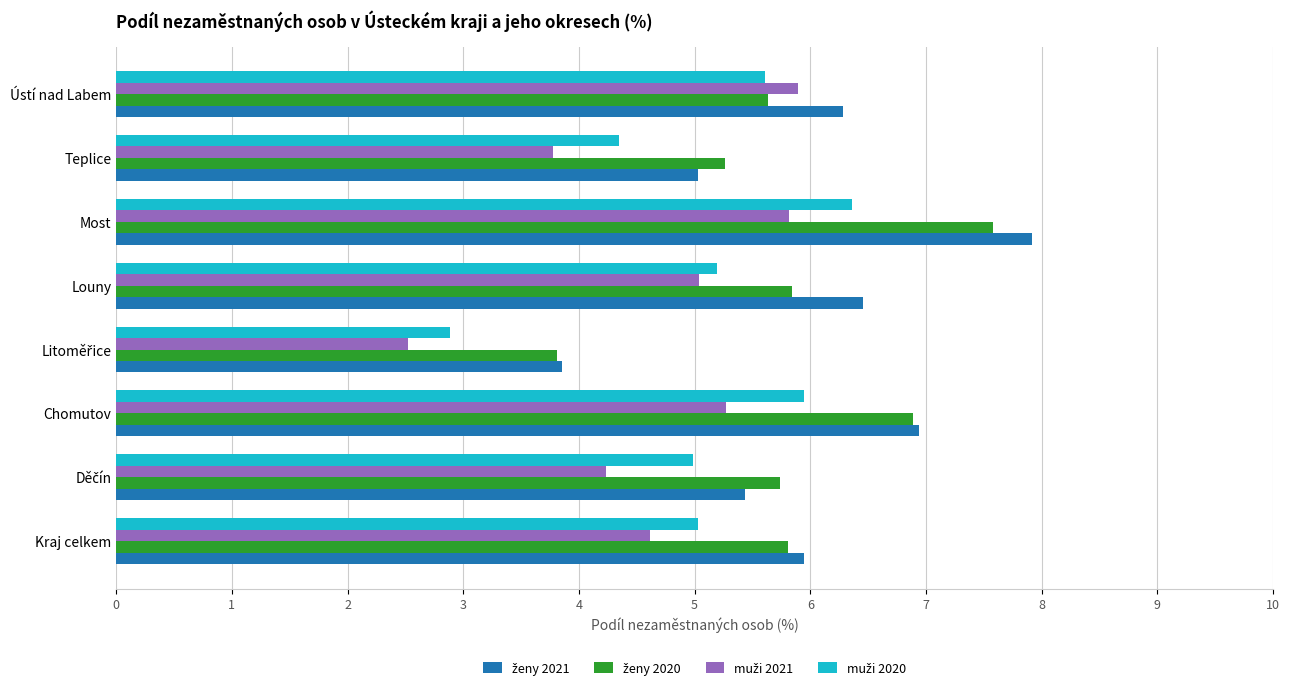

What is the spread (max minus min) of values at Teplice?

1.5